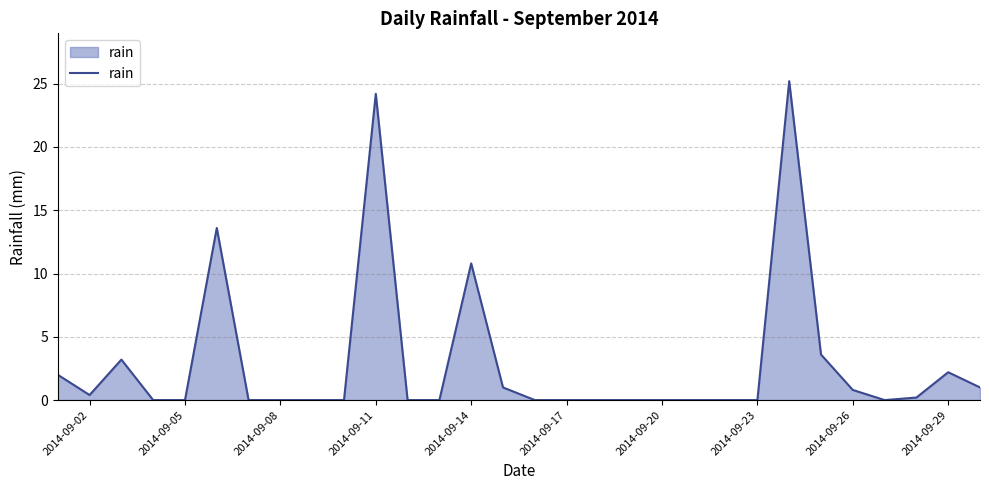

What is the greatest value displayed?

25.2